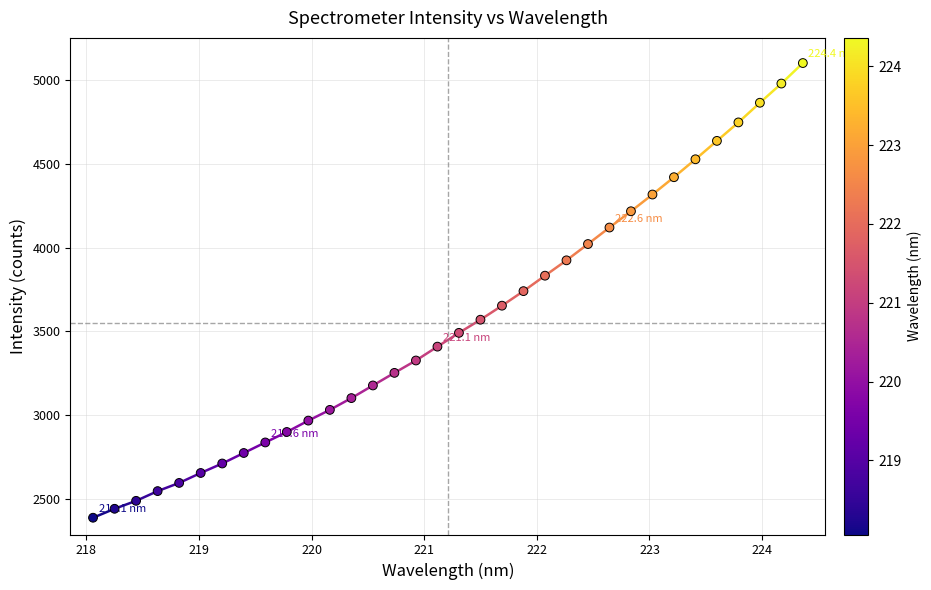

What is the range of X values (max minus min)?

6.3